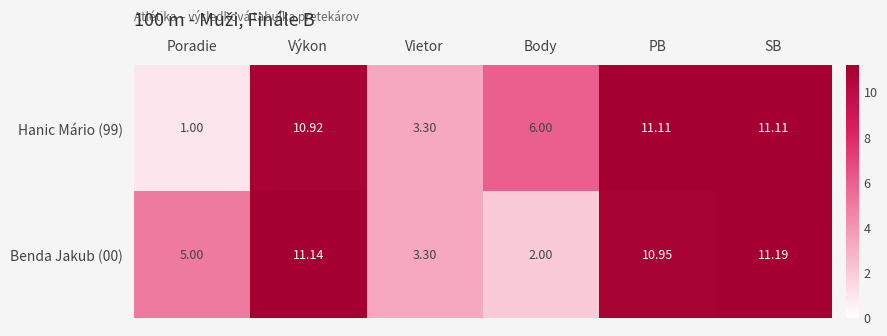

List the series in order of their overall mean, lowest first.

Hanic Mário (99), Benda Jakub (00)